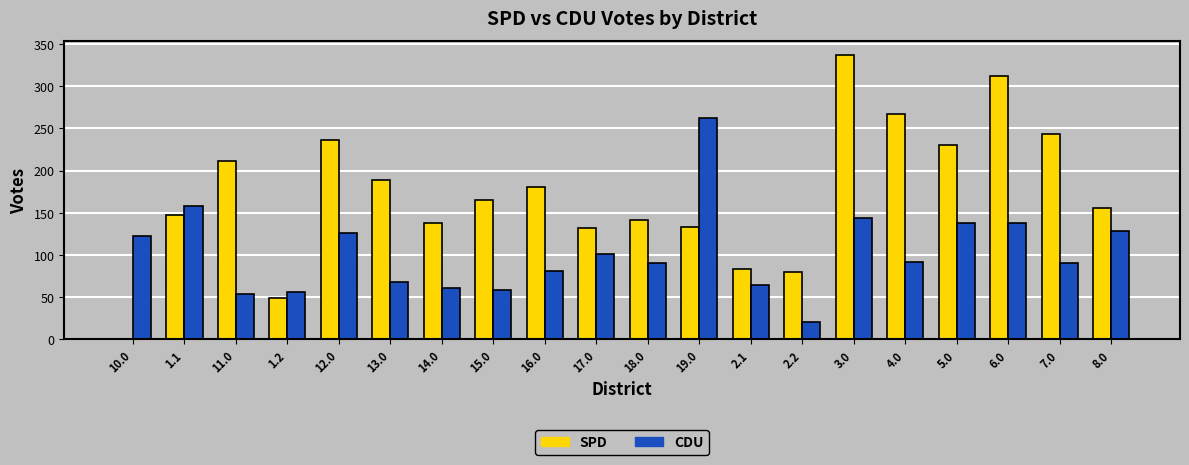

What is the highest value of the CDU series?

263